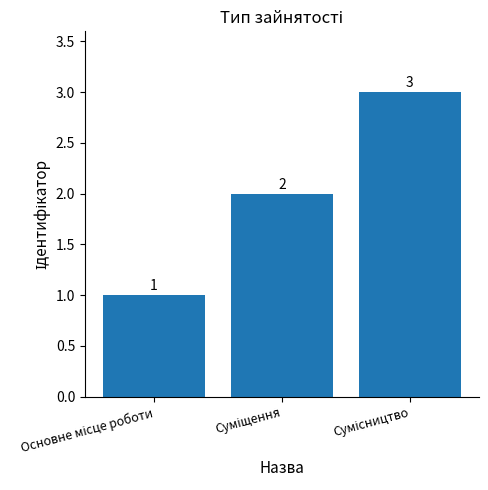

What is the sum of all values?

6